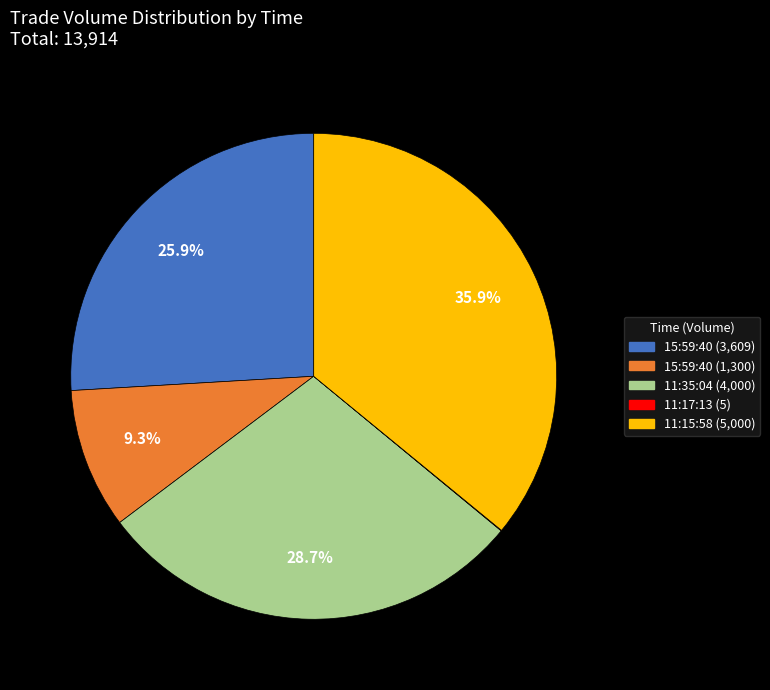

To the nearest percent, what is the difference between the largest and smallest slice percentages?

36%